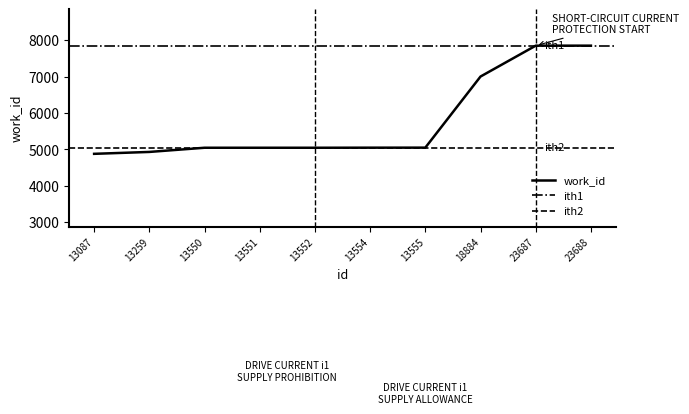

Approximately how many times larger is the value at 23688 compared to 13554?

1.6